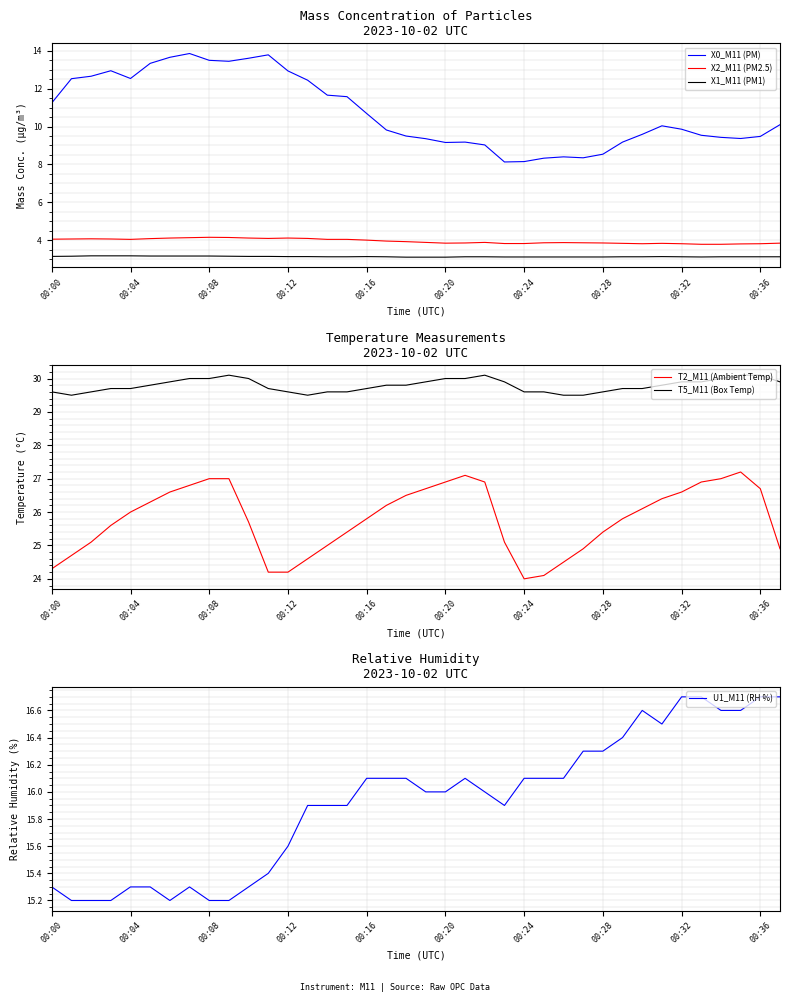

At how many categories does at least one series exceed 8?

38